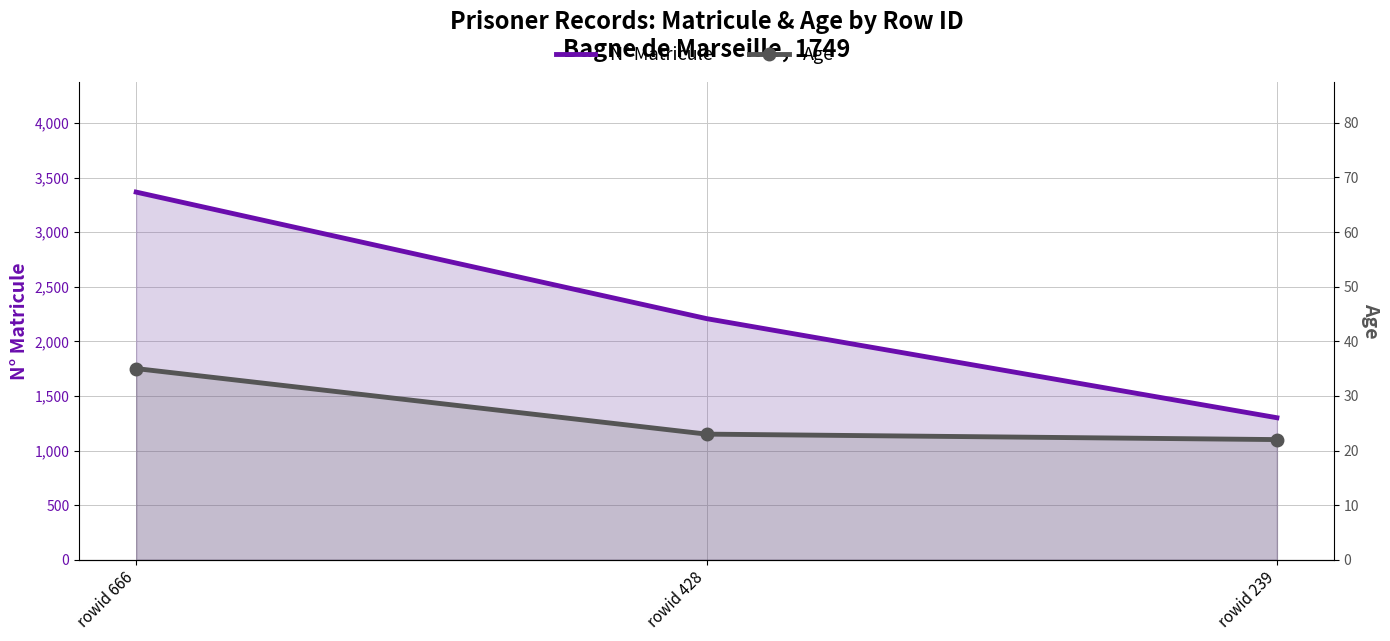

List the labels in order of N° Matricule value, largest first.

rowid 666, rowid 428, rowid 239